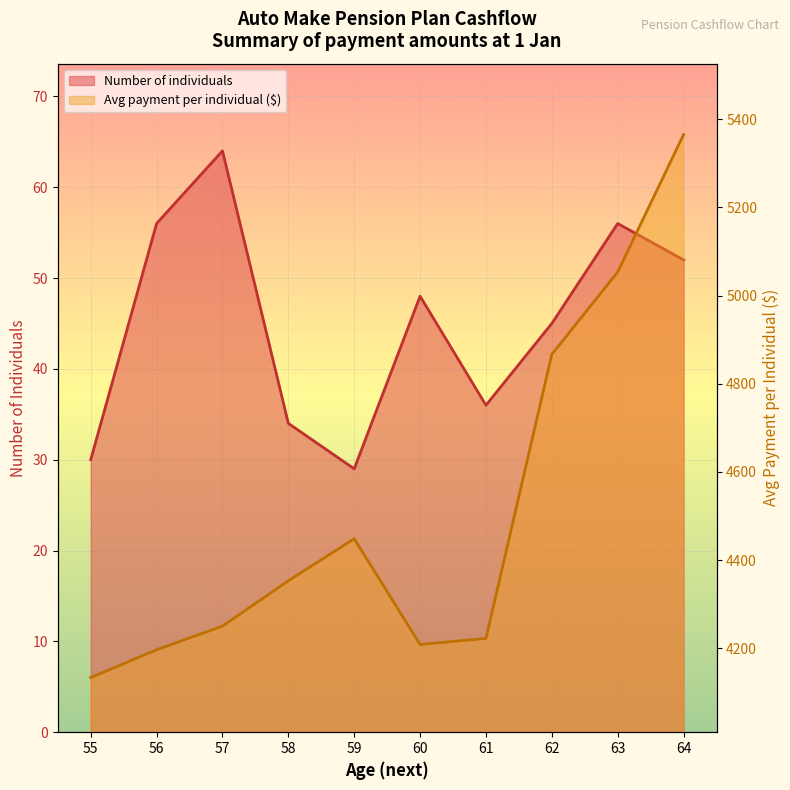

What is the difference between the highest and lowest values at 60?

4160.3